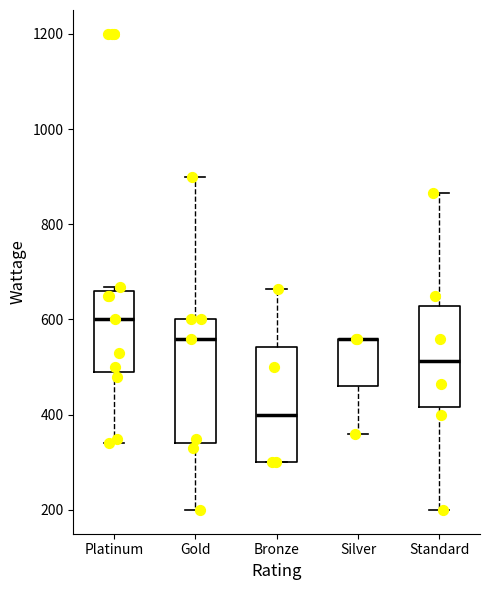

Where does the median line of the box for Bronze sit on the y-axis? The values are not printed on the chart, so give them approximately, as read against the axis.

400